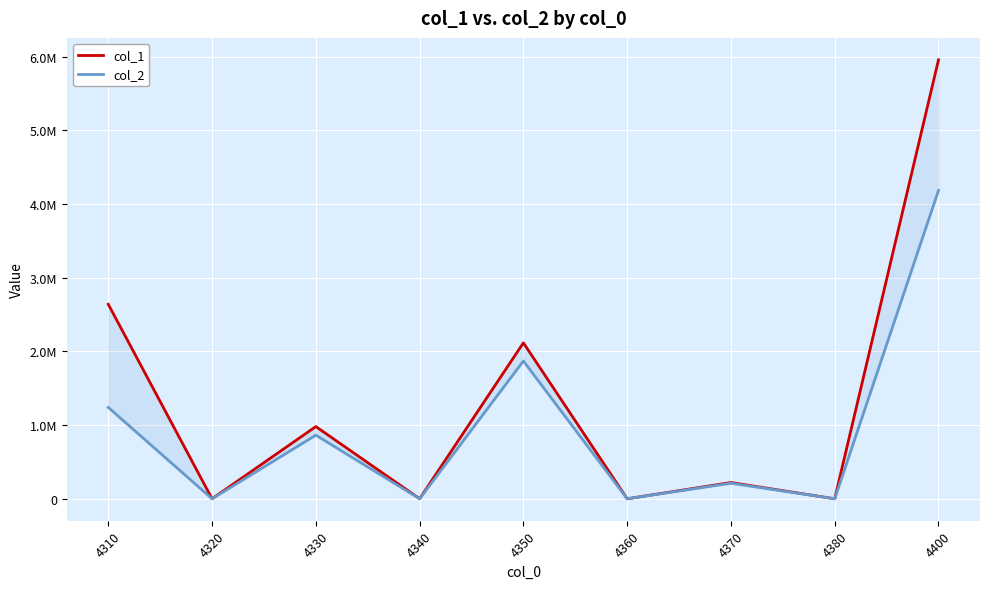

What is the sum of the col_1 values at 4320 and 4360?

91